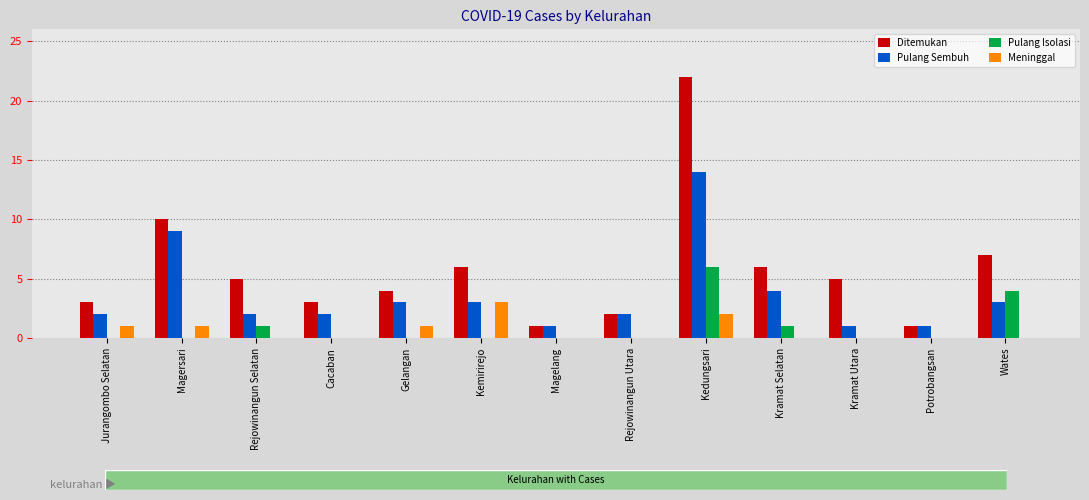

What is the highest value of the Pulang Sembuh series?

14